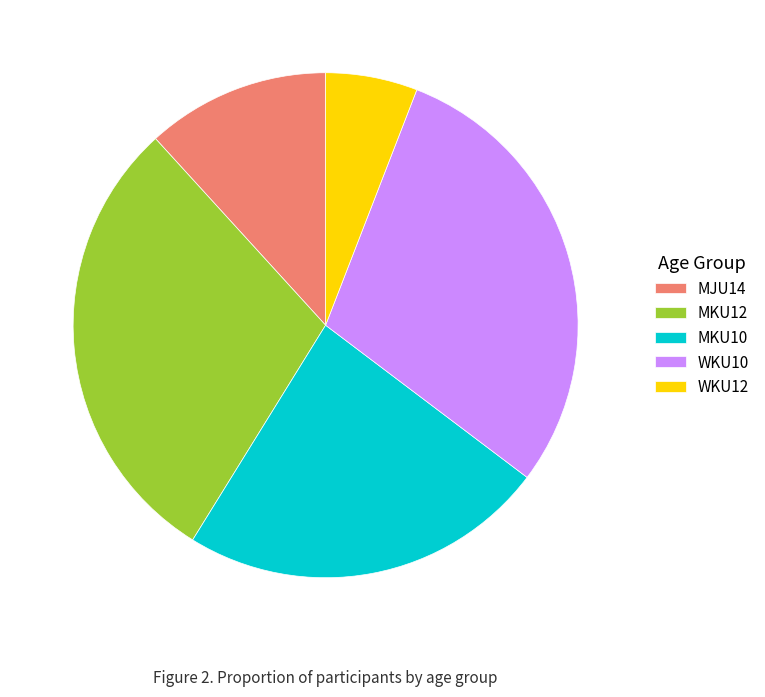

Which has a higher value, WKU10 or WKU12?

WKU10